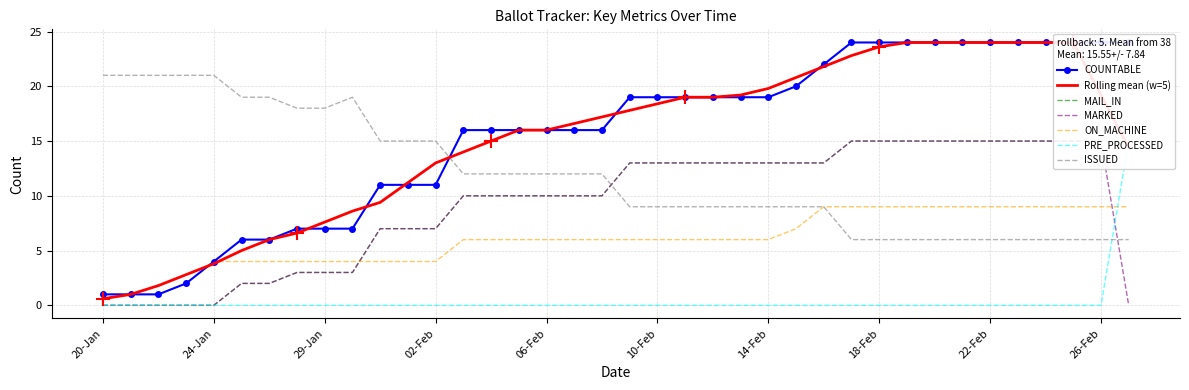

True or false: ON_MACHINE has more than 1 interior local peaks.

False